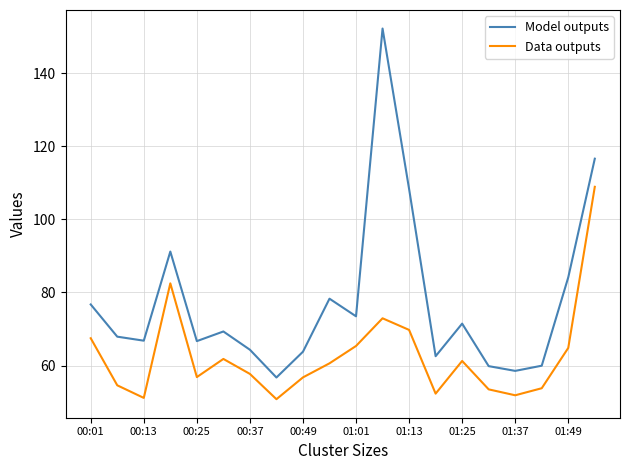

Which series has the largest range (max minus min)?

Model outputs